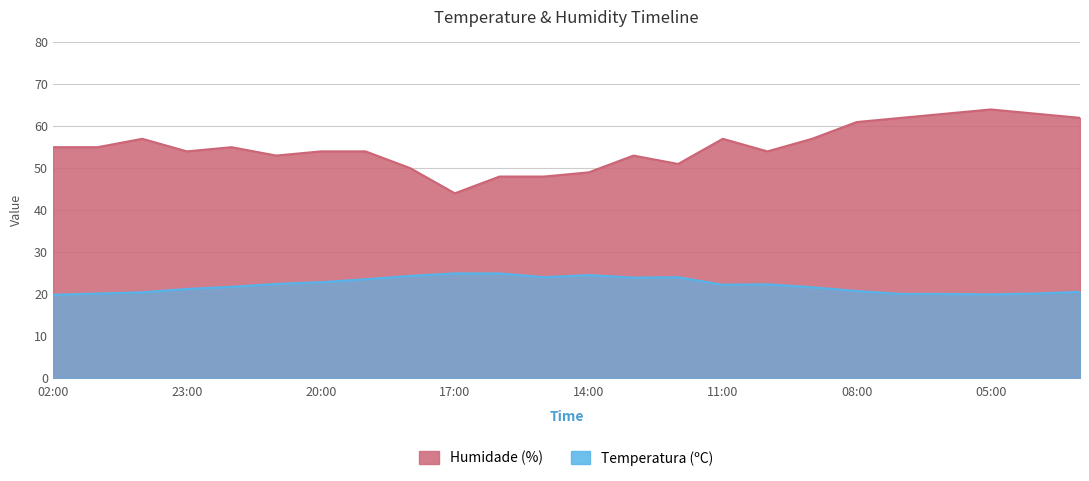

List the series in order of their overall mean, lowest first.

Temperatura (ºC), Humidade (%)